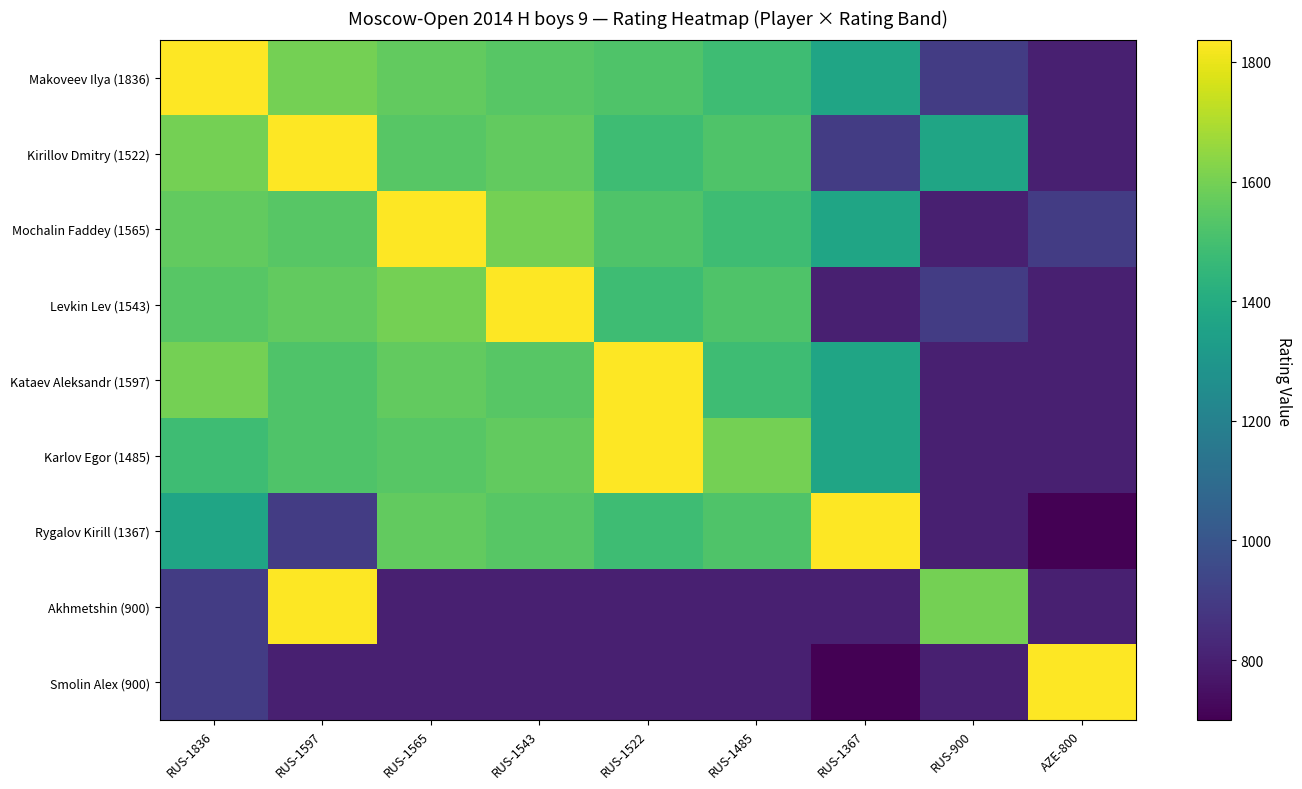

Reading right to left, what are all the values shown in this chart?

Makoveev Ilya (1836): AZE-800=800	RUS-900=900	RUS-1367=1367	RUS-1485=1485	RUS-1522=1522	RUS-1543=1543	RUS-1565=1565	RUS-1597=1597	RUS-1836=1836
Kirillov Dmitry (1522): AZE-800=800	RUS-900=1367	RUS-1367=900	RUS-1485=1522	RUS-1522=1485	RUS-1543=1565	RUS-1565=1543	RUS-1597=1836	RUS-1836=1597
Mochalin Faddey (1565): AZE-800=900	RUS-900=800	RUS-1367=1367	RUS-1485=1485	RUS-1522=1522	RUS-1543=1597	RUS-1565=1836	RUS-1597=1543	RUS-1836=1565
Levkin Lev (1543): AZE-800=800	RUS-900=900	RUS-1367=800	RUS-1485=1522	RUS-1522=1485	RUS-1543=1836	RUS-1565=1597	RUS-1597=1565	RUS-1836=1543
Kataev Aleksandr (1597): AZE-800=800	RUS-900=800	RUS-1367=1367	RUS-1485=1485	RUS-1522=1836	RUS-1543=1543	RUS-1565=1565	RUS-1597=1522	RUS-1836=1597
Karlov Egor (1485): AZE-800=800	RUS-900=800	RUS-1367=1367	RUS-1485=1597	RUS-1522=1836	RUS-1543=1565	RUS-1565=1543	RUS-1597=1522	RUS-1836=1485
Rygalov Kirill (1367): AZE-800=700	RUS-900=800	RUS-1367=1836	RUS-1485=1522	RUS-1522=1485	RUS-1543=1543	RUS-1565=1565	RUS-1597=900	RUS-1836=1367
Akhmetshin (900): AZE-800=800	RUS-900=1597	RUS-1367=800	RUS-1485=800	RUS-1522=800	RUS-1543=800	RUS-1565=800	RUS-1597=1836	RUS-1836=900
Smolin Alex (900): AZE-800=1836	RUS-900=800	RUS-1367=700	RUS-1485=800	RUS-1522=800	RUS-1543=800	RUS-1565=800	RUS-1597=800	RUS-1836=900